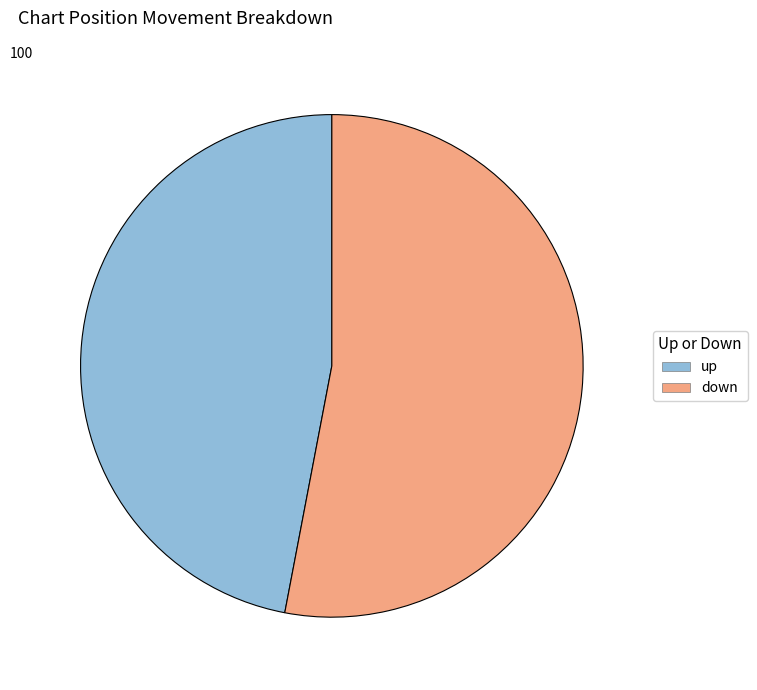

What is the ratio of the value at up to the value at down?

0.9